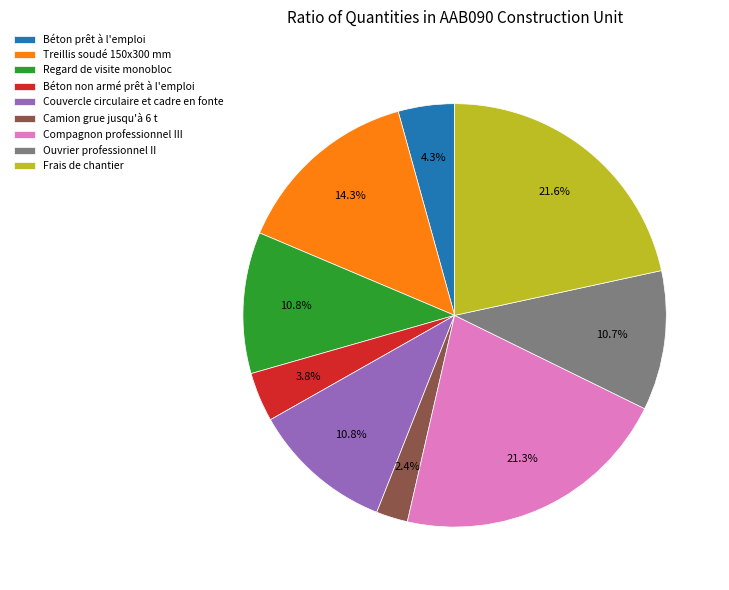

Which has a higher value, Ouvrier professionnel II or Treillis soudé 150x300 mm?

Treillis soudé 150x300 mm